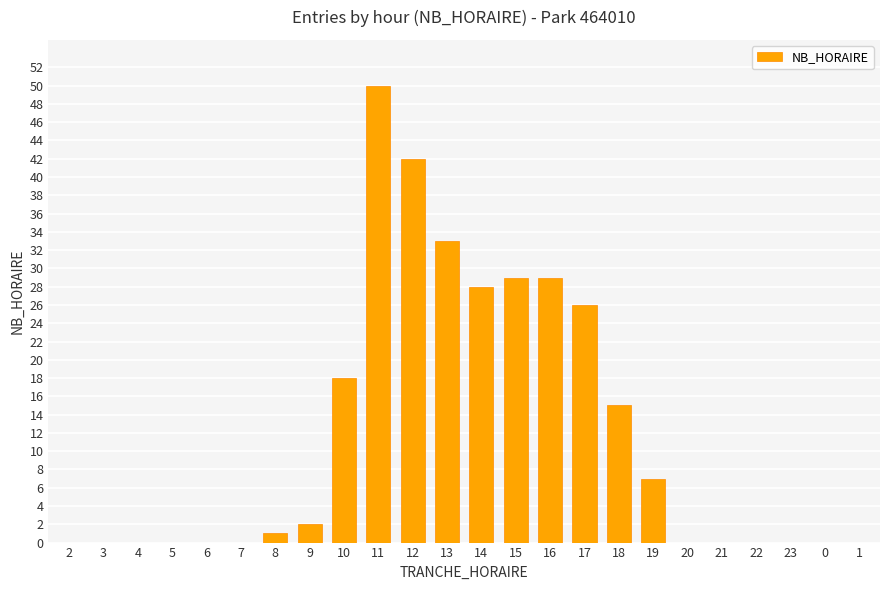

What is the maximum value shown in the chart?

50